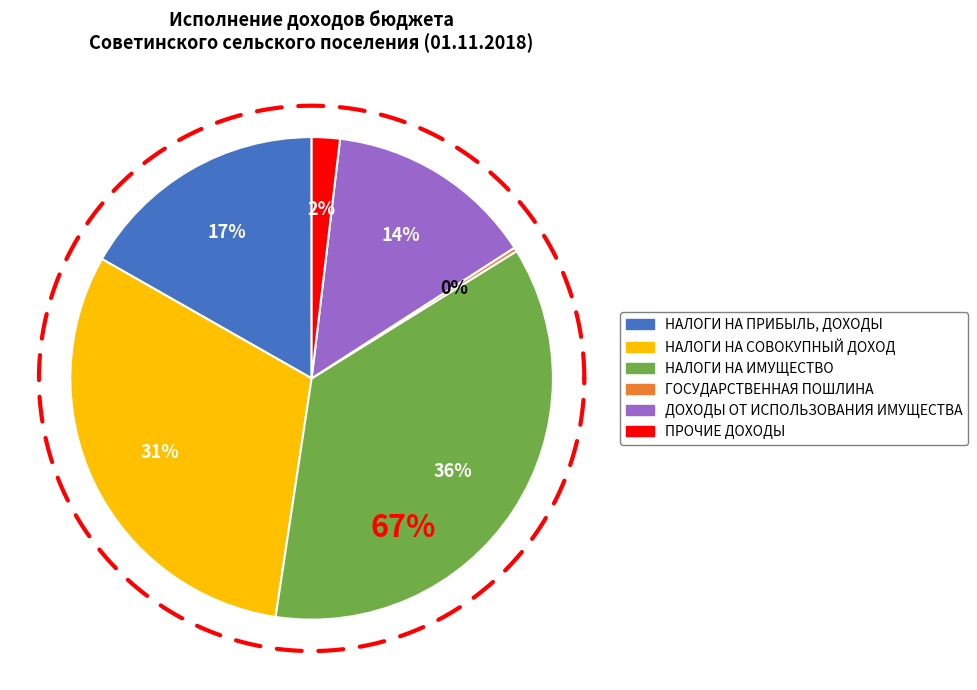

To the nearest percent, what is the difference between the largest and smallest slice percentages?

36%